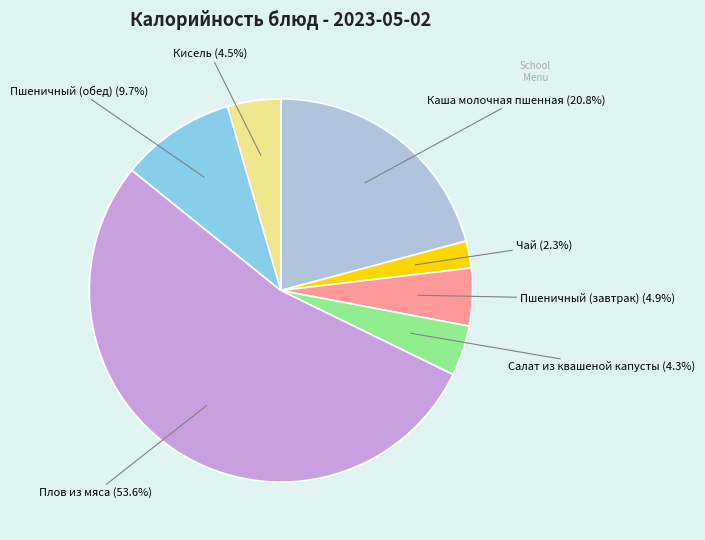

True or false: Кисель accounts for 10% of the total.

False